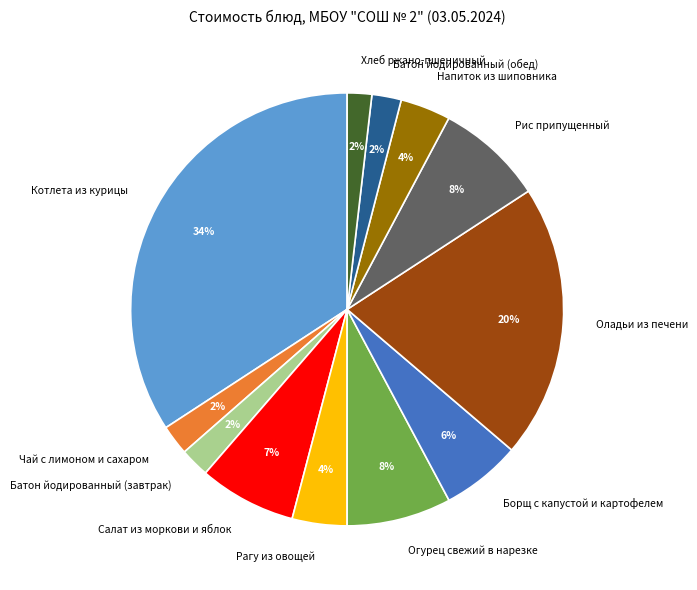

What is the largest slice in the pie chart?

Котлета из курицы